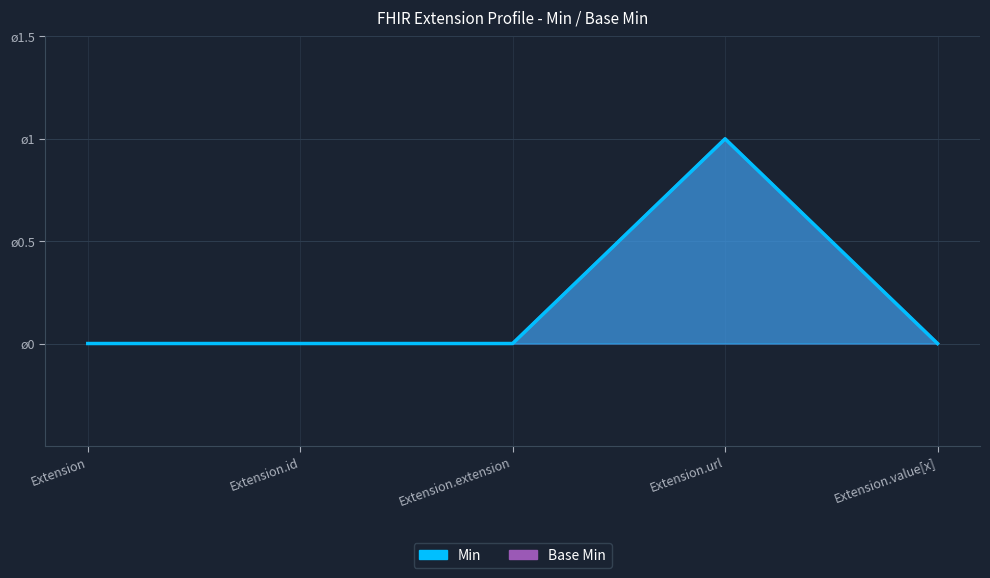

True or false: Base Min and Min intersect in this chart.

False